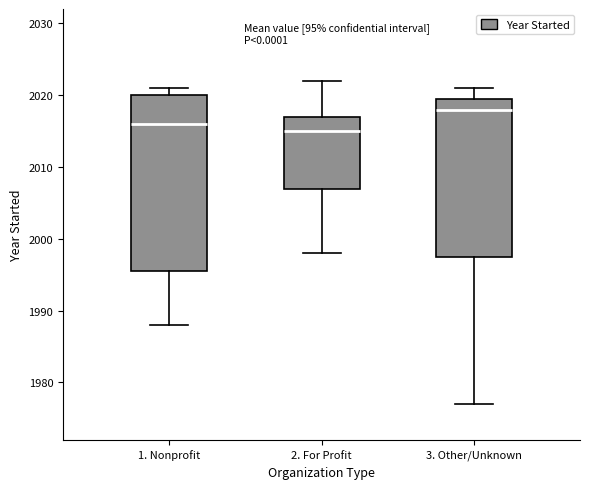

Which box has the highest median line?

3. Other/Unknown